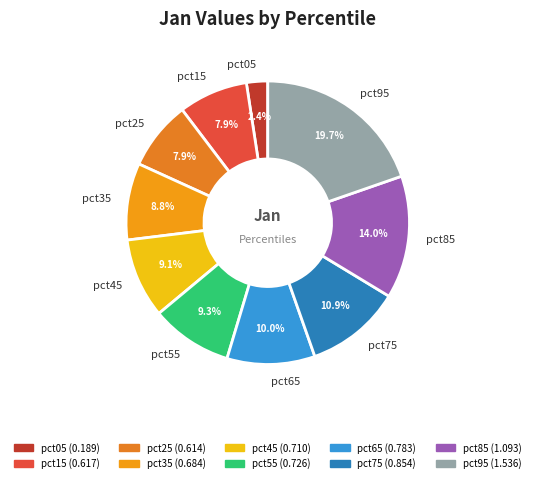

To the nearest percent, what portion does pct75 represent?

11%